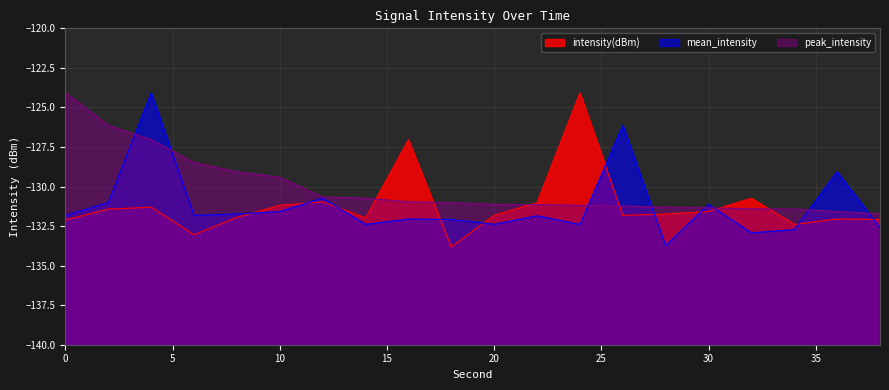

What is the minimum value shown in the chart?

-133.8